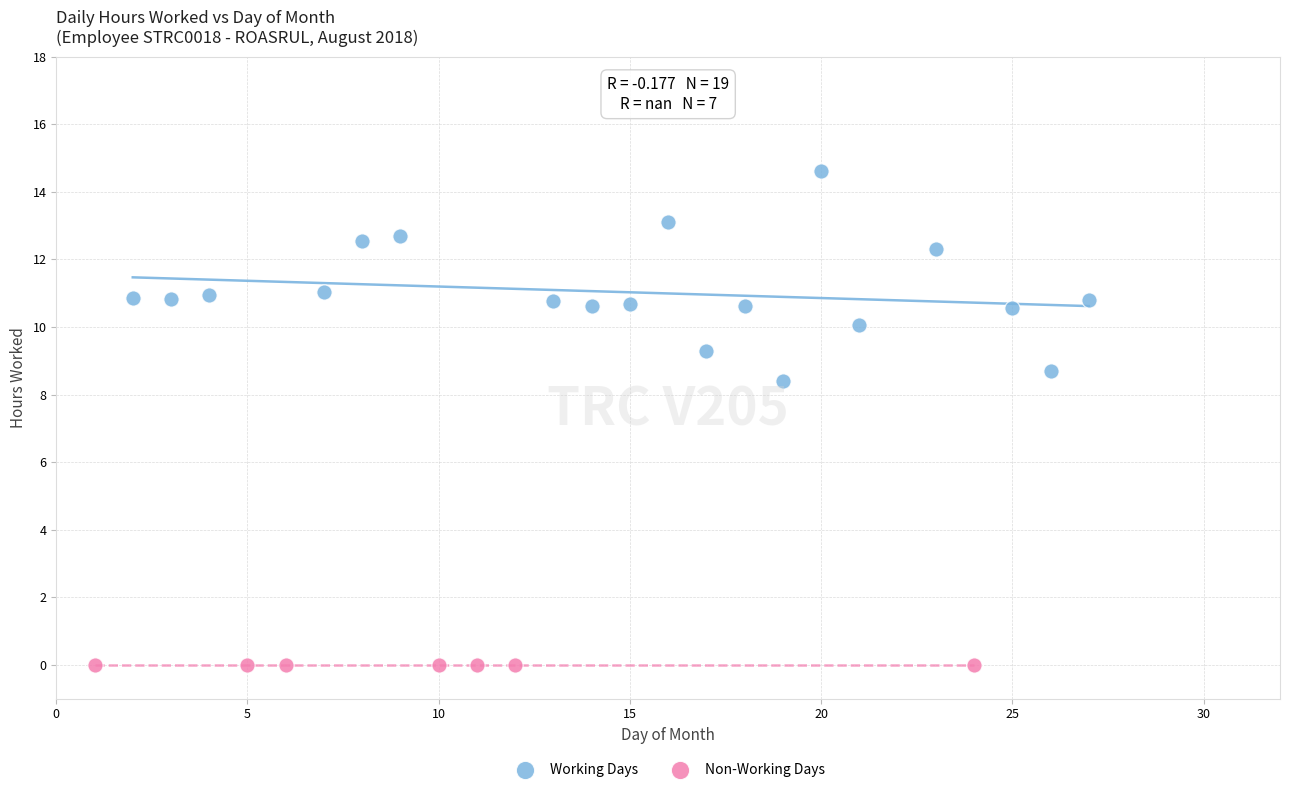

Which series contains the highest Y value?

Working Days